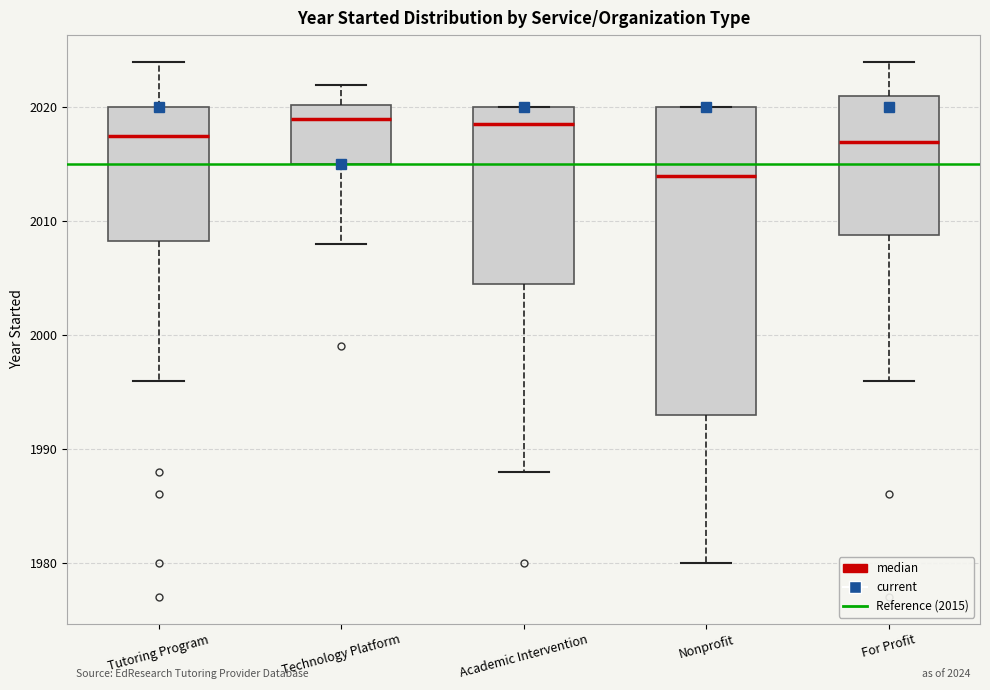

Which box is the tallest, from its lower edge to its upper edge?

Nonprofit